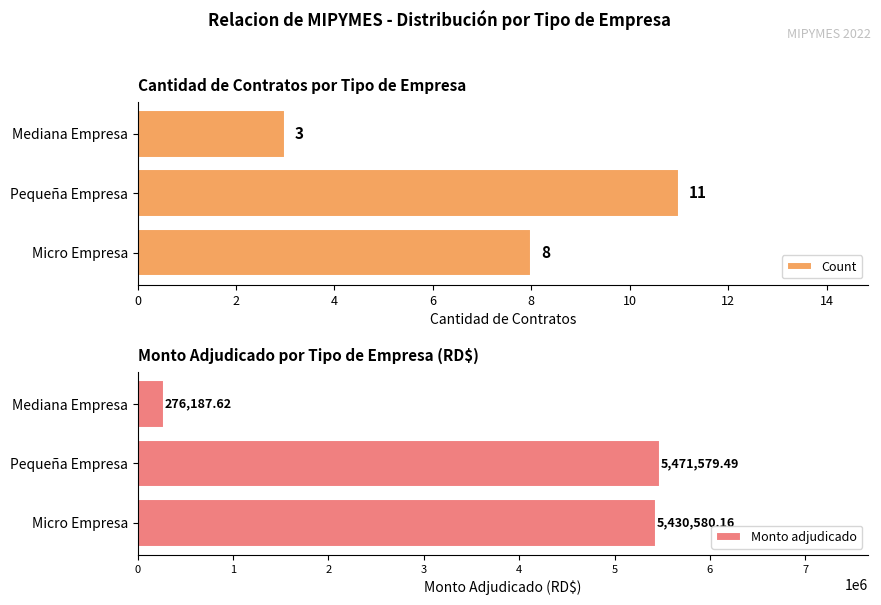

Which category has the highest value in the Count series?

Pequeña Empresa